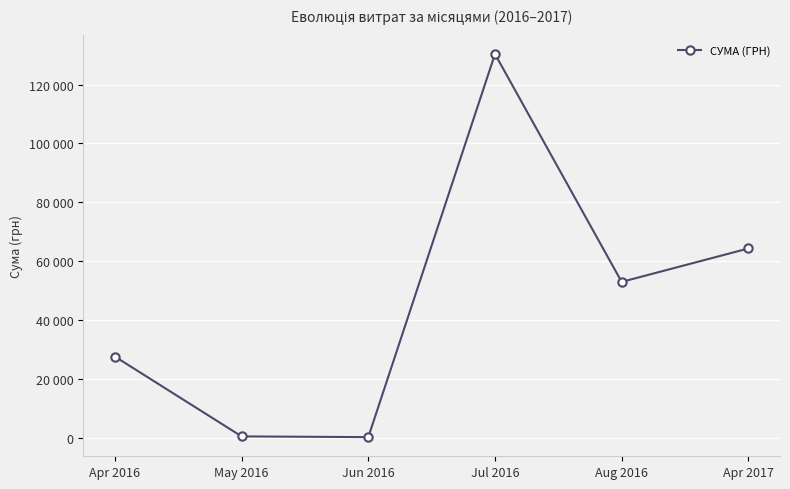

Rank the categories by value from lowest to highest.

Jun 2016, May 2016, Apr 2016, Aug 2016, Apr 2017, Jul 2016